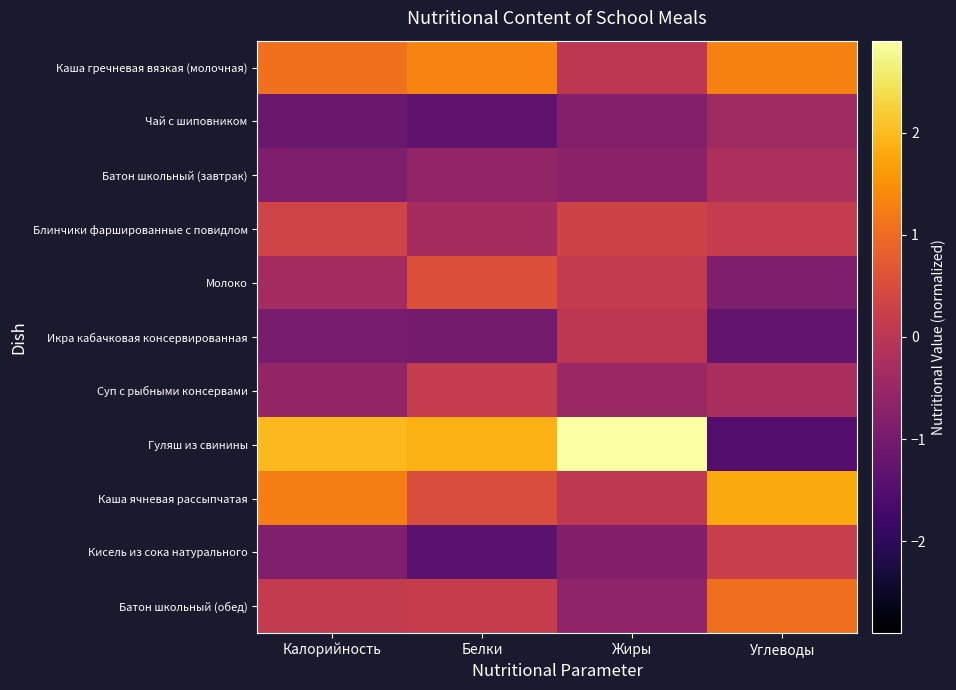

Reading left to right, extract all data points from this chart.

Каша гречневая вязкая (молочная): Калорийность=1.1	Белки=1.3	Жиры=0.0	Углеводы=1.3
Чай с шиповником: Калорийность=-1.2	Белки=-1.3	Жиры=-0.8	Углеводы=-0.4
Батон школьный (завтрак): Калорийность=-0.9	Белки=-0.6	Жиры=-0.7	Углеводы=-0.2
Блинчики фаршированные с повидлом: Калорийность=0.3	Белки=-0.3	Жиры=0.3	Углеводы=0.2
Молоко: Калорийность=-0.3	Белки=0.6	Жиры=0.1	Углеводы=-0.9
Икра кабачковая консервированная: Калорийность=-1.0	Белки=-1.0	Жиры=0.0	Углеводы=-1.3
Суп с рыбными консервами: Калорийность=-0.6	Белки=0.1	Жиры=-0.5	Углеводы=-0.3
Гуляш из свинины: Калорийность=2.0	Белки=1.9	Жиры=2.9	Углеводы=-1.5
Каша ячневая рассыпчатая: Калорийность=1.2	Белки=0.5	Жиры=0.1	Углеводы=1.8
Кисель из сока натурального: Калорийность=-0.9	Белки=-1.4	Жиры=-0.8	Углеводы=0.2
Батон школьный (обед): Калорийность=0.1	Белки=0.2	Жиры=-0.6	Углеводы=1.1